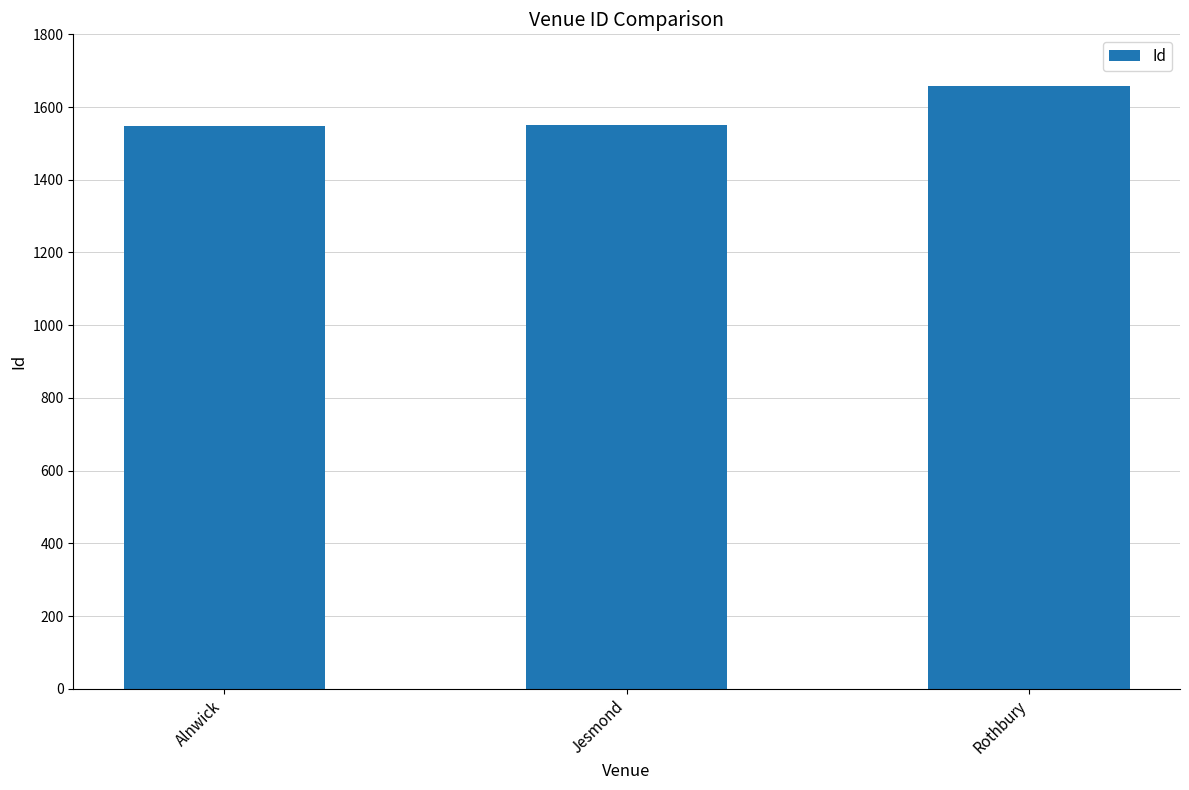

The value at Jesmond is 418. True or false?

False